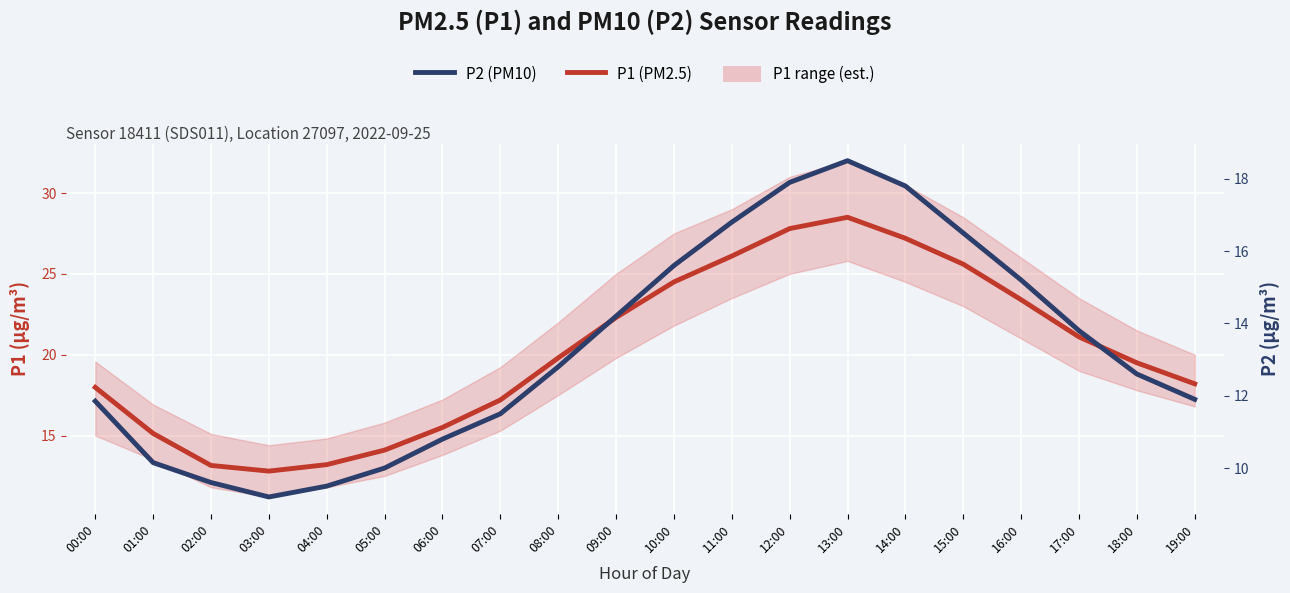

Rank the series by their average value, from highest to lowest.

P1 (PM2.5), P2 (PM10)